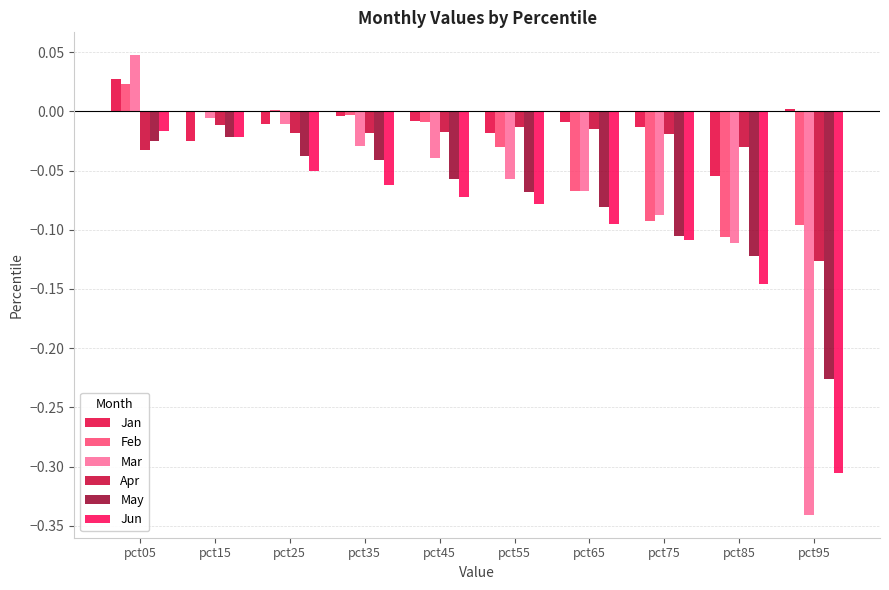

What are all the series names shown in the legend?

Jan, Feb, Mar, Apr, May, Jun